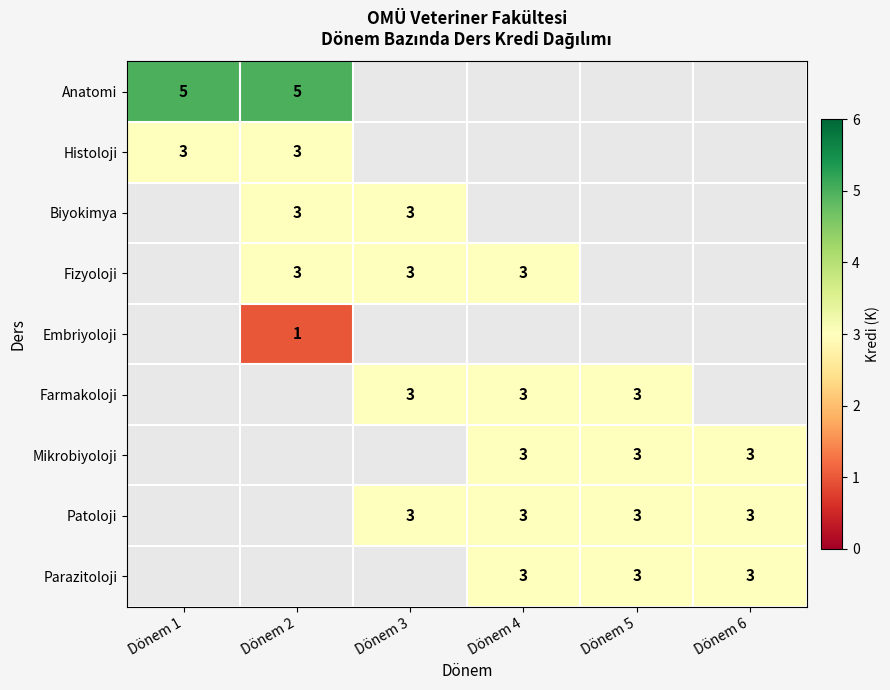

The Anatomi series shows 8 at Dönem 1. True or false?

False